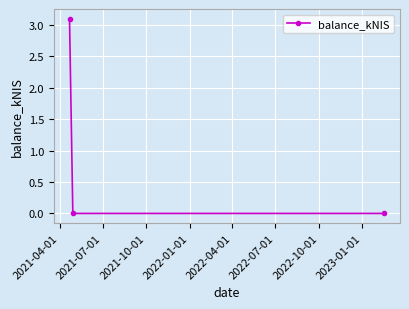

What is the difference between the maximum and minimum values?

3.1